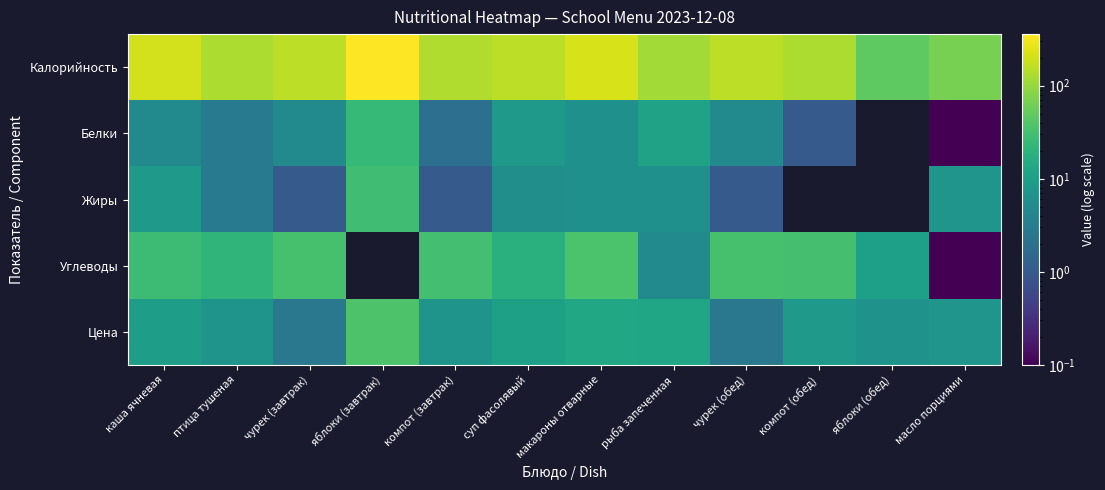

Reading right to left, extract all data points from this chart.

Калорийность: масло порциями=66.1	яблоки (обед)=47.0	компот (обед)=130.0	чурек (обед)=157.0	рыба запеченная=114.0	макароны отварные=218.0	суп фасолявый=157.4	компот (завтрак)=134.0	яблоки (завтрак)=358.8	чурек (завтрак)=157.0	птица тушеная=129.0	каша ячневая=204.0
Белки: масло порциями=0.1	яблоки (обед)=0.0	компот (обед)=1.0	чурек (обед)=5.0	рыба запеченная=11.0	макароны отварные=6.0	суп фасолявый=8.5	компот (завтрак)=2.0	яблоки (завтрак)=23.8	чурек (завтрак)=5.0	птица тушеная=3.0	каша ячневая=5.0
Жиры: масло порциями=7.2	яблоки (обед)=0.0	компот (обед)=0.0	чурек (обед)=1.0	рыба запеченная=6.0	макароны отварные=6.0	суп фасолявый=5.7	компот (завтрак)=1.0	яблоки (завтрак)=28.8	чурек (завтрак)=1.0	птица тушеная=3.0	каша ячневая=8.0
Углеводы: масло порциями=0.1	яблоки (обед)=10.0	компот (обед)=32.0	чурек (обед)=33.0	рыба запеченная=5.0	макароны отварные=35.0	суп фасолявый=18.0	компот (завтрак)=31.0	яблоки (завтрак)=0.0	чурек (завтрак)=33.0	птица тушеная=21.0	каша ячневая=27.0
Цена: масло порциями=7.2	яблоки (обед)=6.7	компот (обед)=8.5	чурек (обед)=2.7	рыба запеченная=12.4	макароны отварные=13.1	суп фасолявый=10.4	компот (завтрак)=6.9	яблоки (завтрак)=36.8	чурек (завтрак)=2.6	птица тушеная=7.0	каша ячневая=9.6